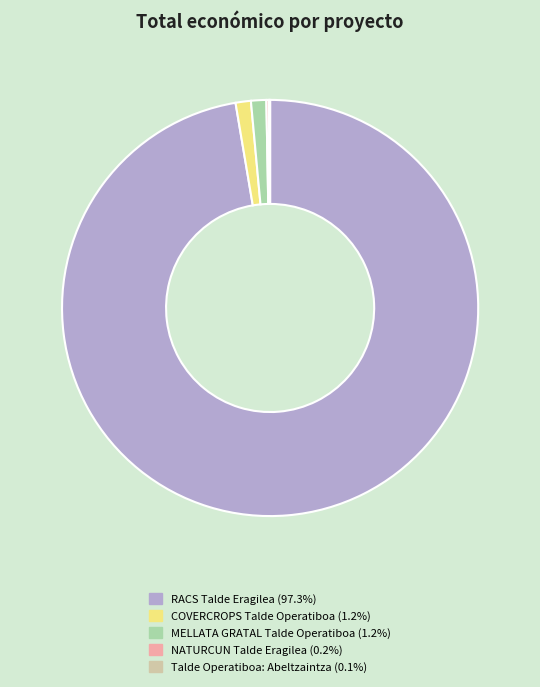

Is RACS Talde Eragilea the majority of the pie?

Yes